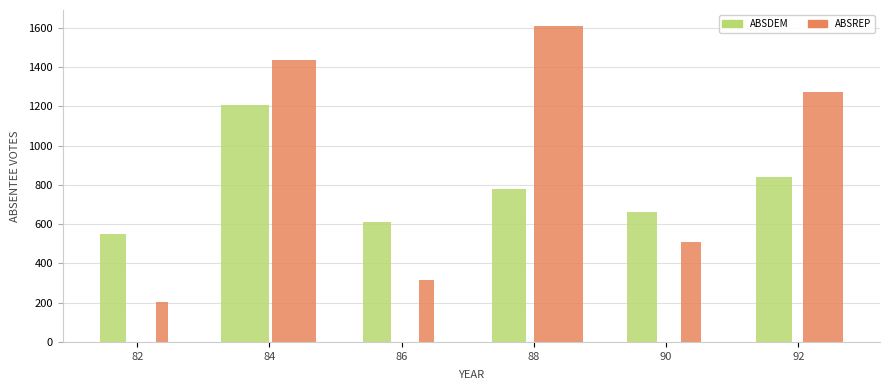

At which category is the sum across all series the highest?

84